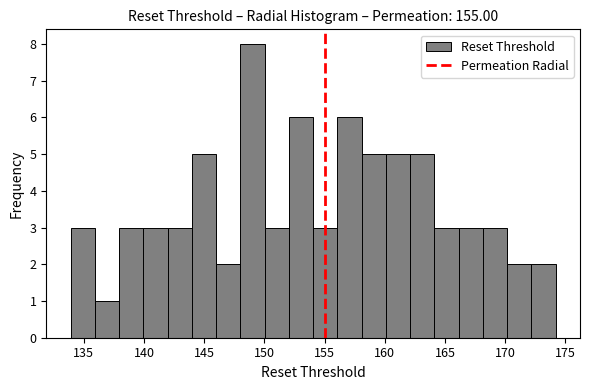

Reading left to right, transcribe this chart: for each bar, give the range it covers on the x-axis and its height. Neither the bar edges nor the heights are printed on the chart, so give them approximately, as read against the axes.

134 to 136: 3
136 to 138: 1
138 to 140: 3
140 to 142: 3
142 to 144: 3
144 to 146: 5
146 to 148: 2
148 to 150: 8
150 to 152: 3
152 to 154: 6
154 to 156: 3
156 to 158: 6
158 to 160: 5
160 to 162: 5
162 to 164: 5
164 to 166: 3
166 to 168: 3
168 to 170: 3
170 to 172: 2
172 to 174: 2